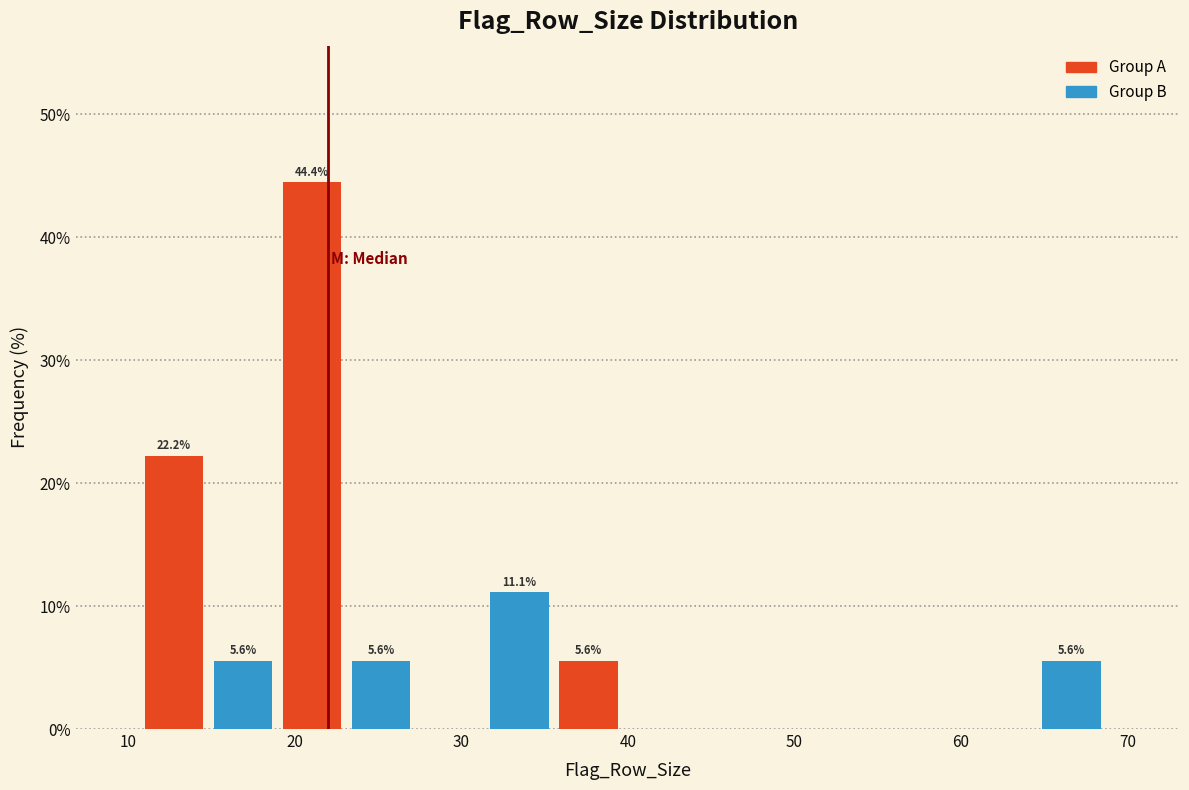

Which range on the x-axis has the tallest bar?

19 to 23